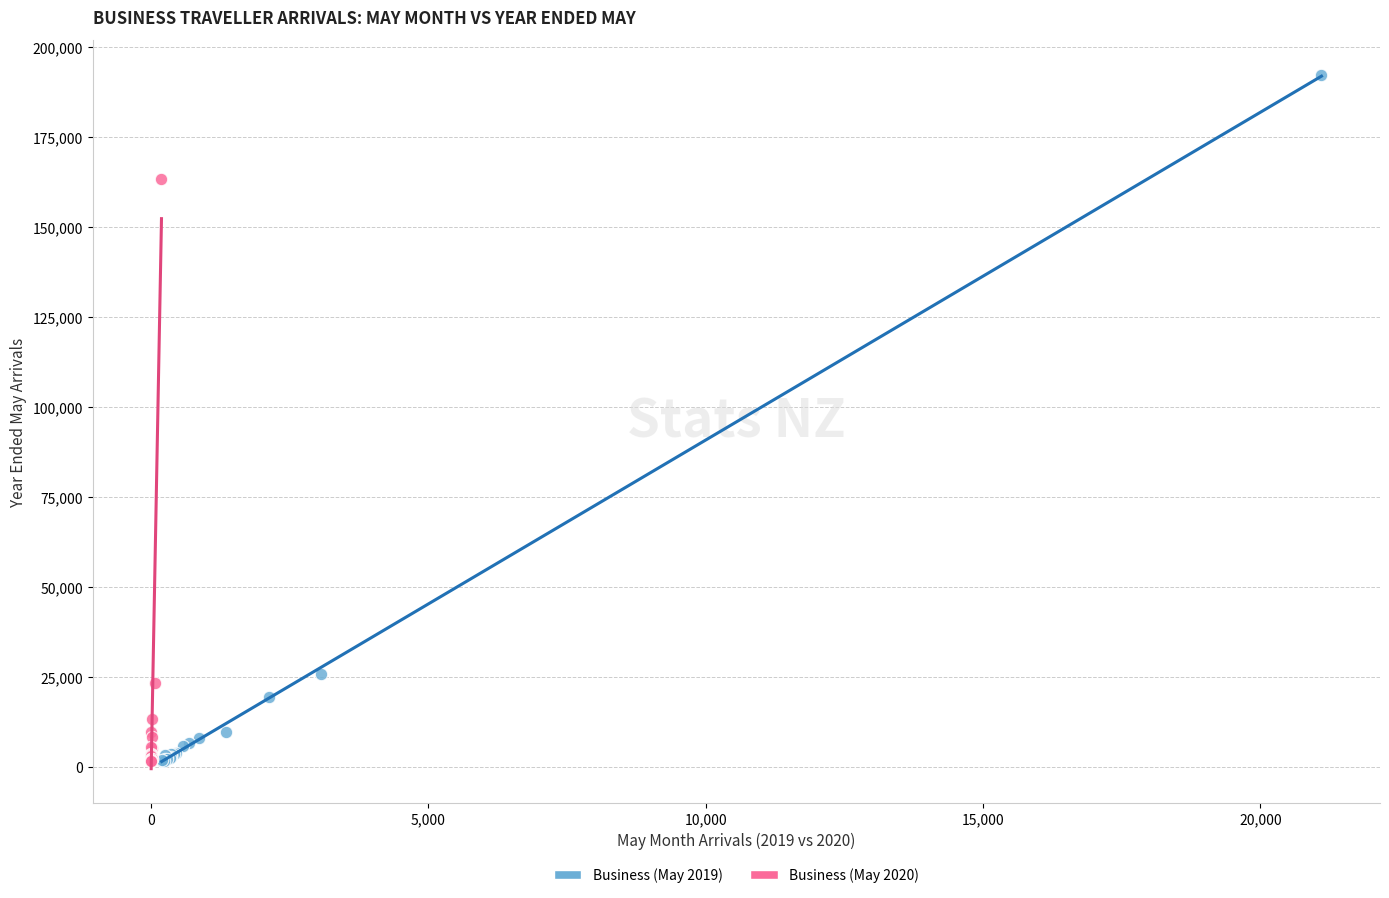

What are all the series names shown in the legend?

Business (May 2019), Business (May 2020)